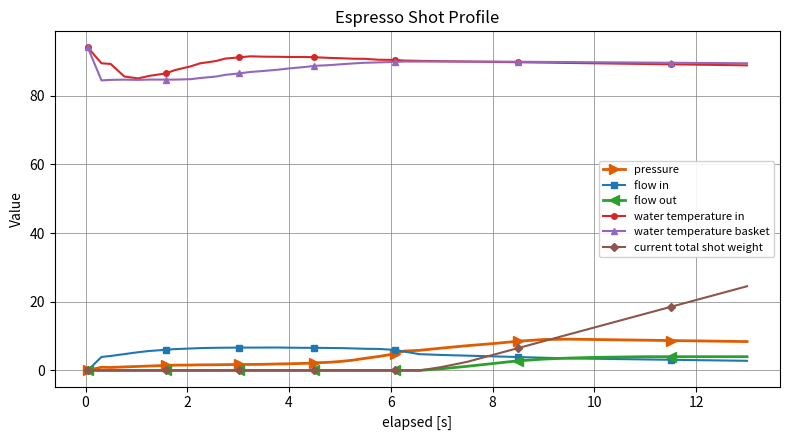

What are all the series names shown in the legend?

pressure, flow in, flow out, water temperature in, water temperature basket, current total shot weight